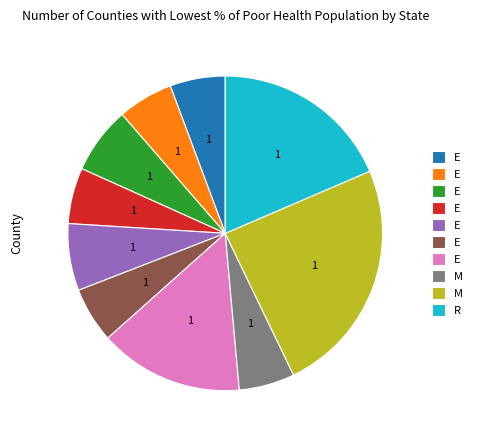

Is there any slice that represents more than half of the pie?

No